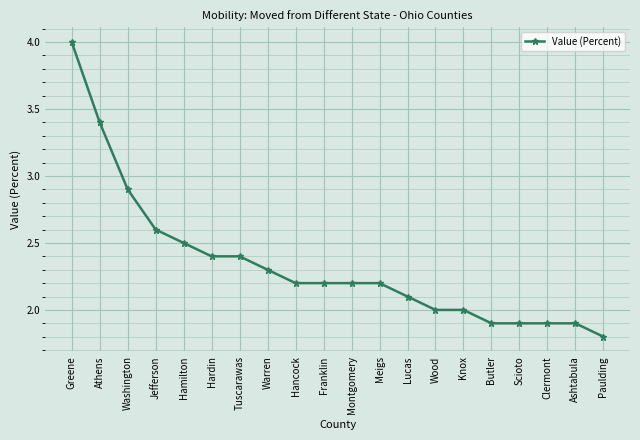

What is the difference between the maximum and minimum values?

2.2